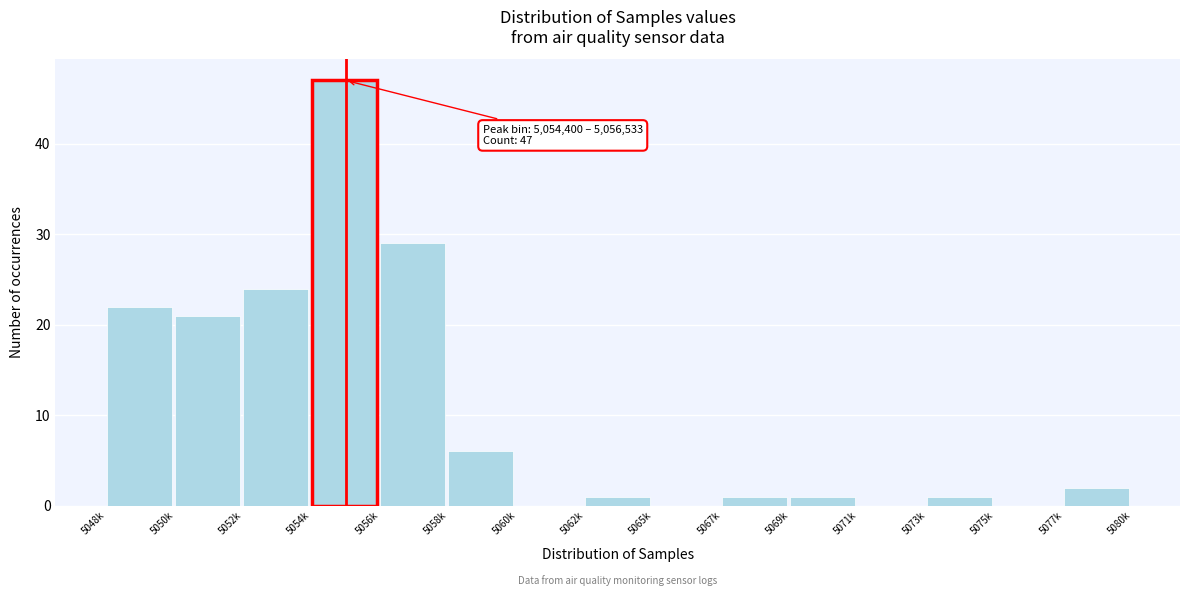

Reading left to right, list all the values displayed in this chart.

5048k=22	5050k=21	5052k=24	5054k=47	5056k=29	5058k=6	5060k=0	5062k=1	5065k=0	5067k=1	5069k=1	5071k=0	5073k=1	5075k=0	5077k=2